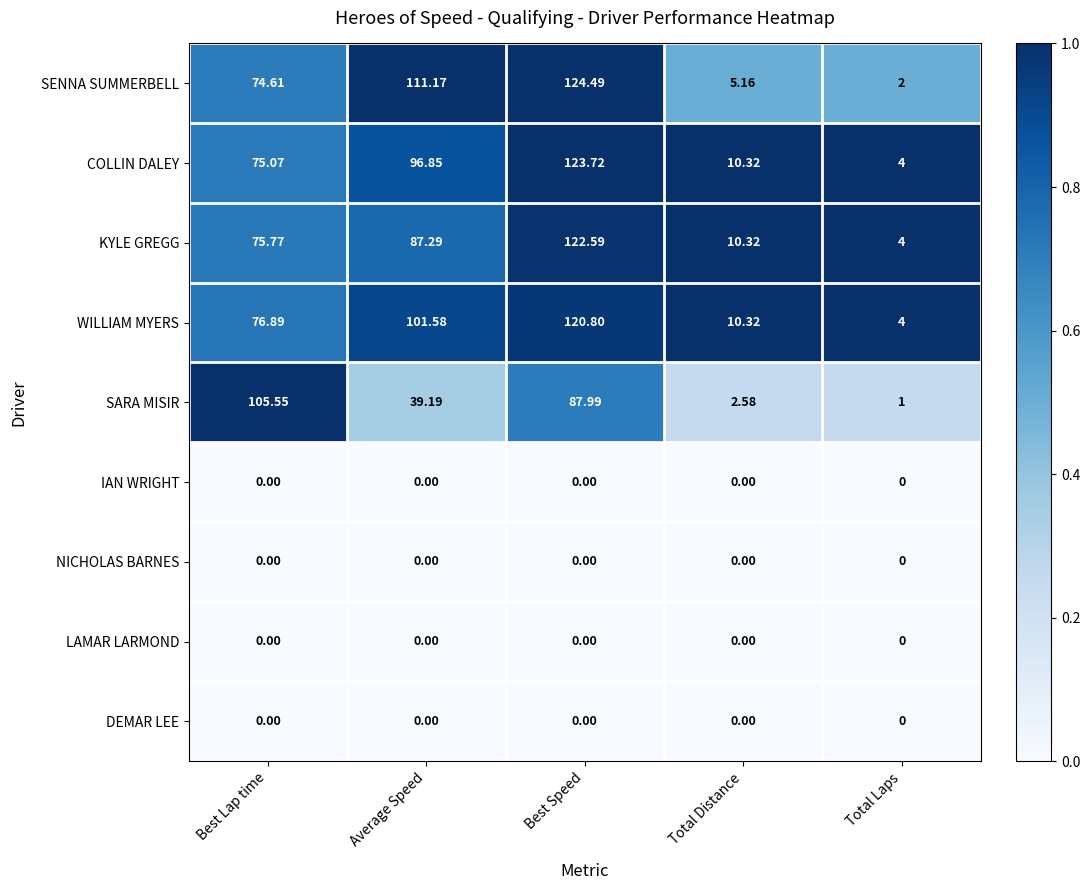

How many series are shown in this chart?

9